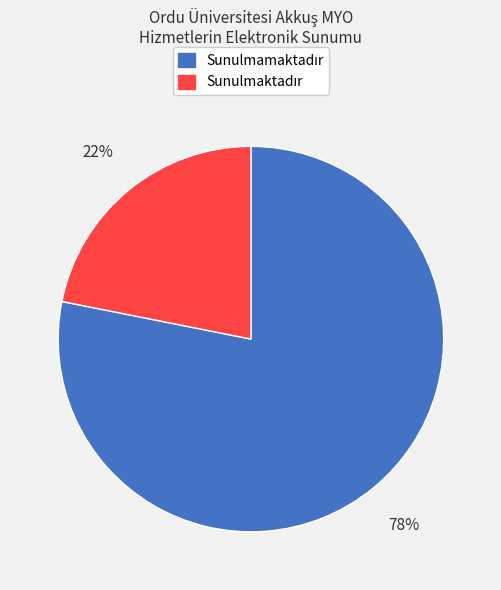

To the nearest percent, what is the difference between the largest and smallest slice percentages?

56%